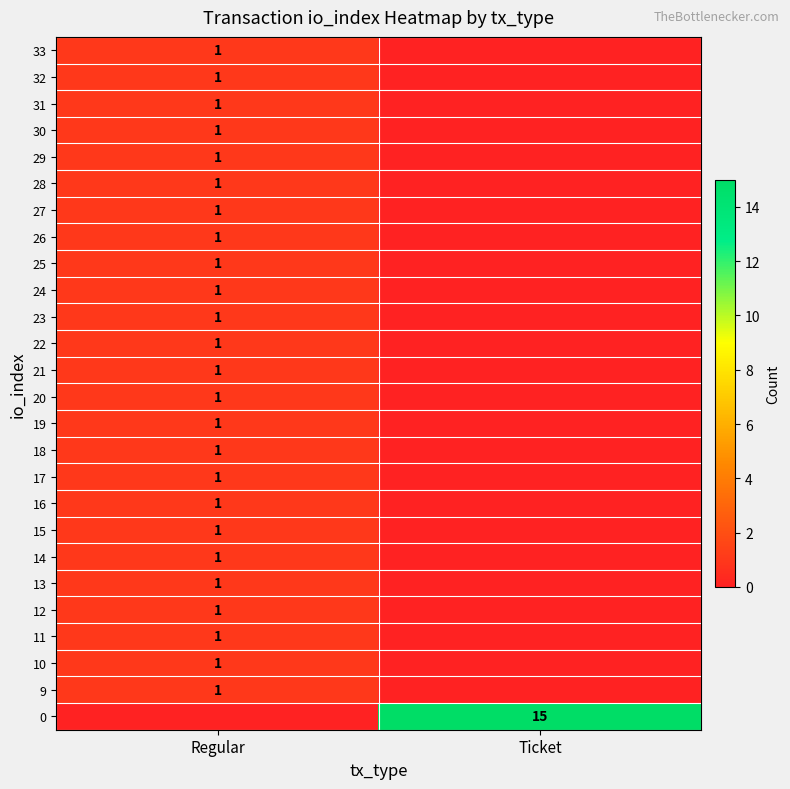

True or false: 15 has a value of 0 at Regular.

False